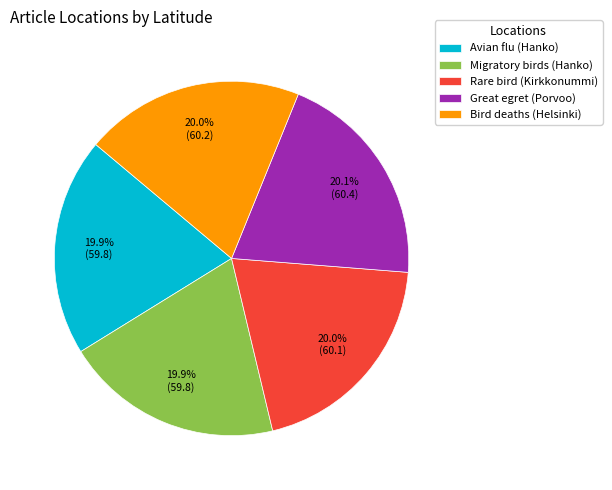

What is the ratio of the value at Great egret (Porvoo) to the value at Bird deaths (Helsinki)?

1.0